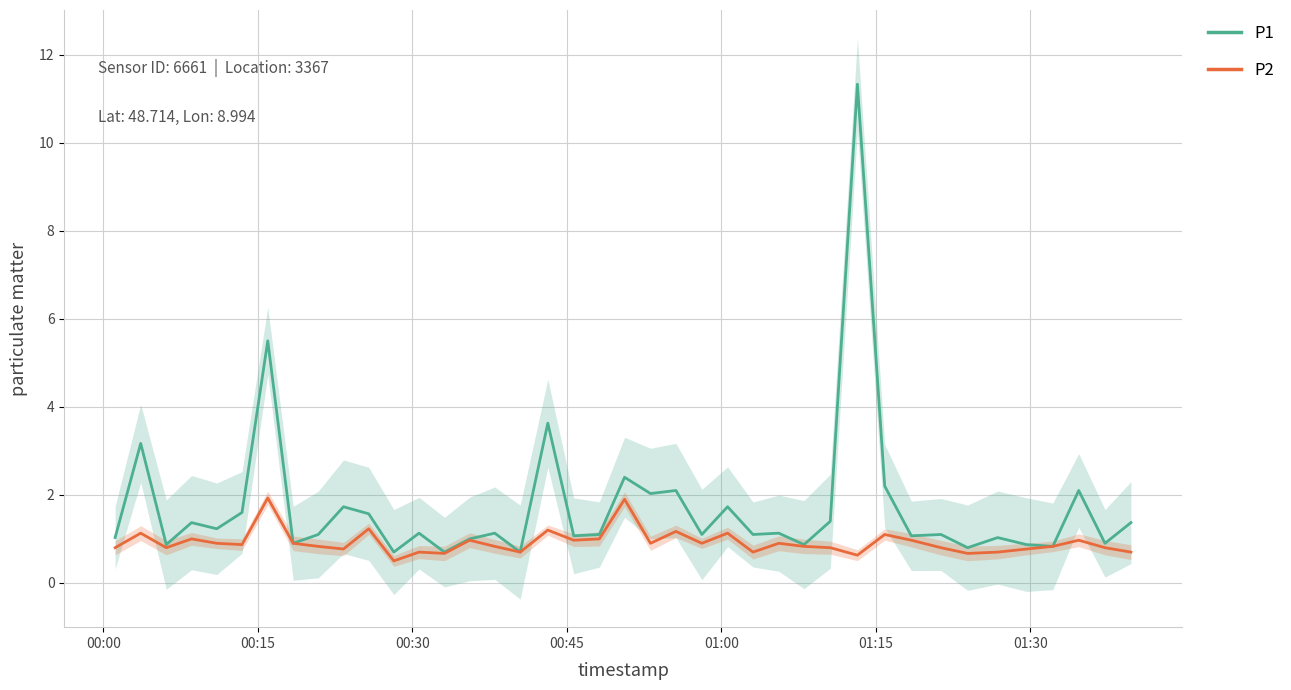

What is the minimum value for P1?

0.7